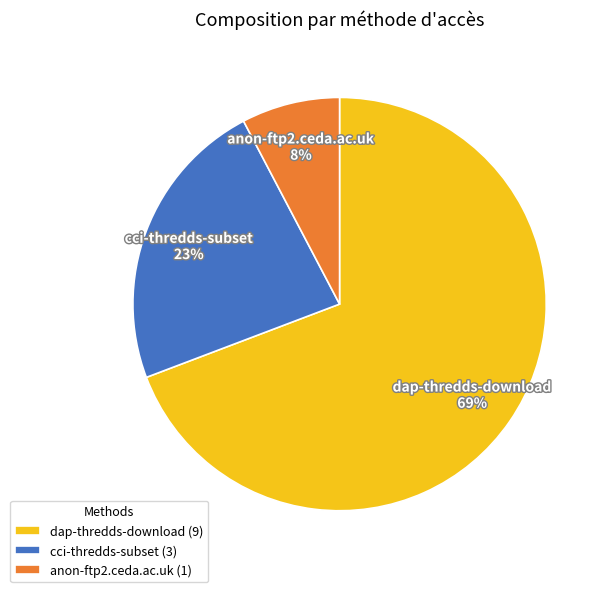

True or false: dap-thredds-download accounts for 69% of the total.

True